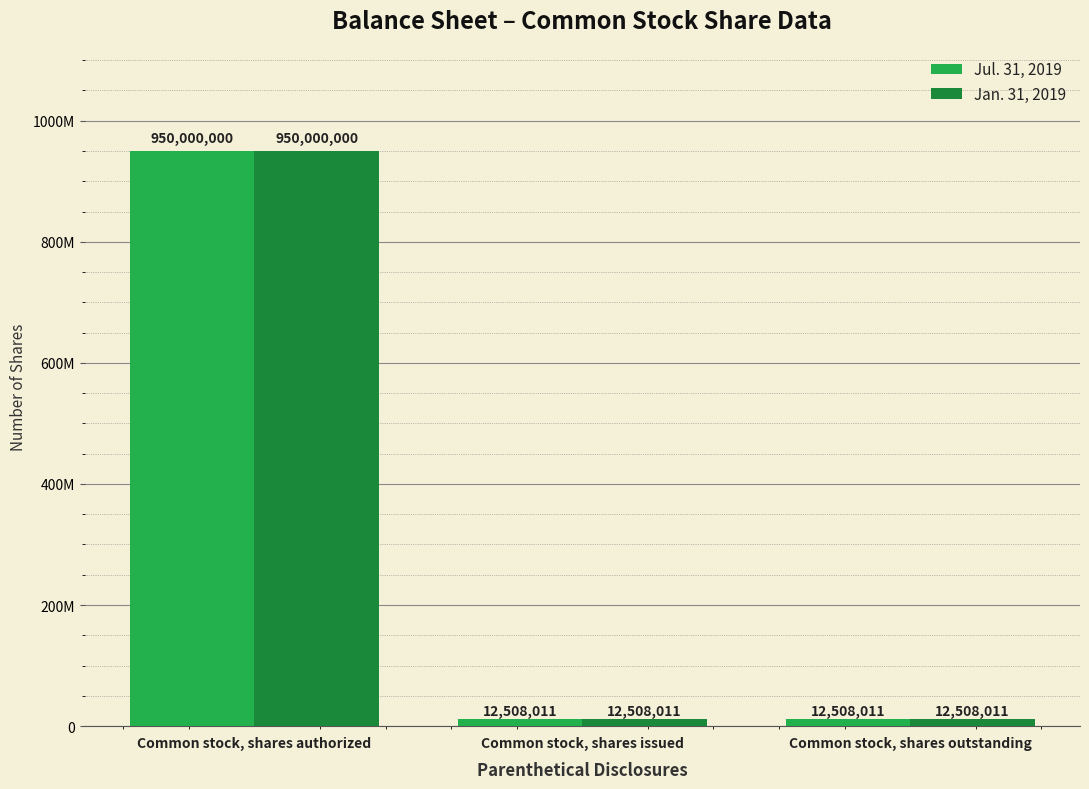

True or false: Jan. 31, 2019 has a value of 950000000 at Common stock, shares authorized.

True